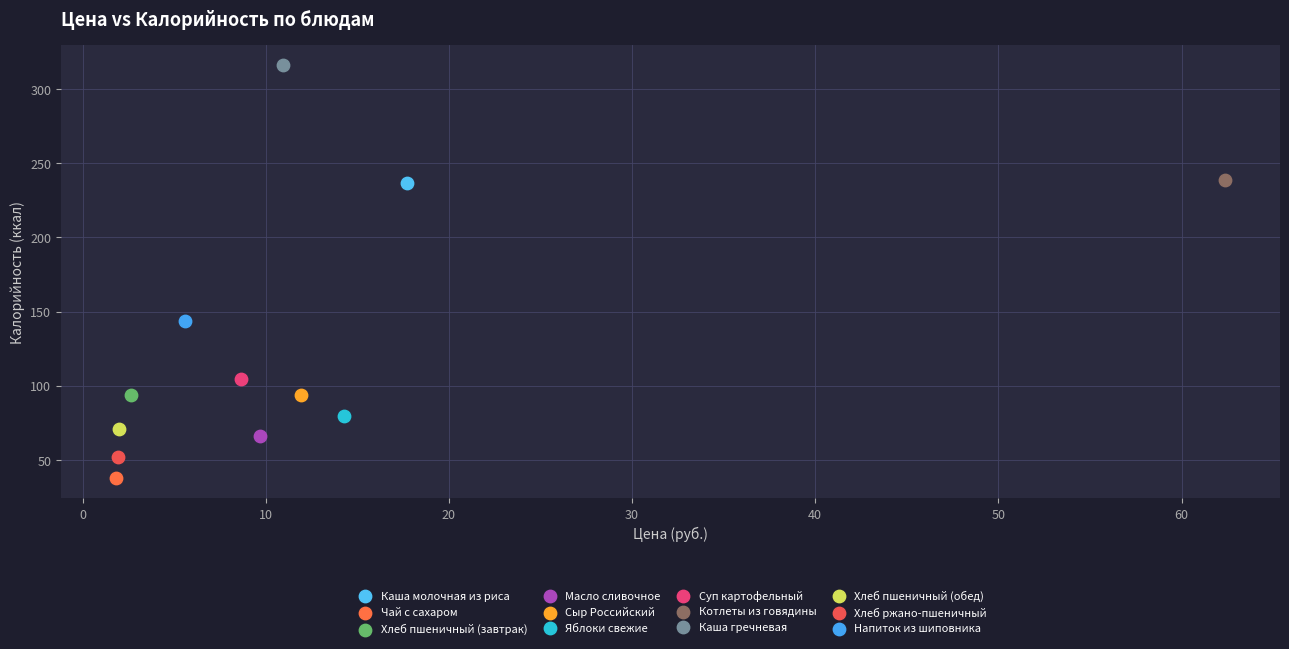

Which series contains the highest Y value?

Каша гречневая